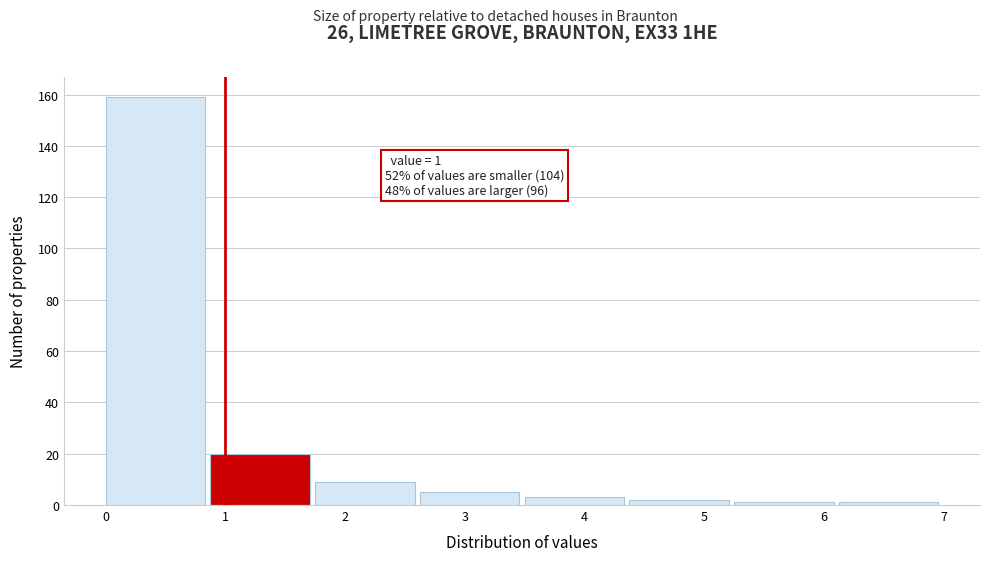

Over which range of the x-axis is the bar tallest?

0.0 to 0.9